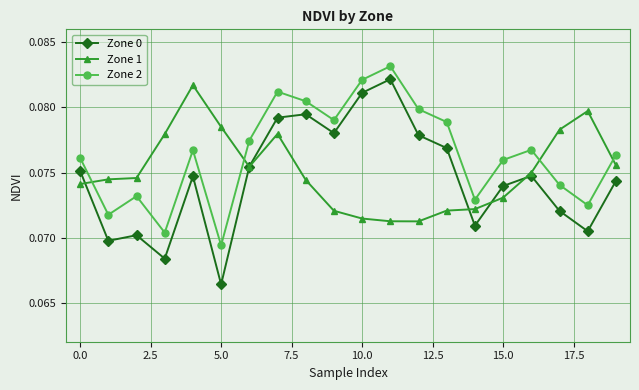

Which series has the widest spread of values?

Zone 0